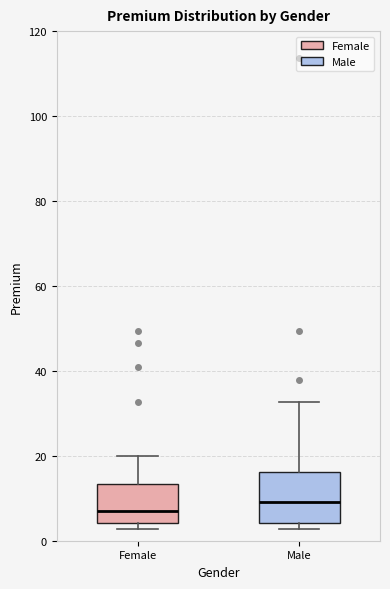

Reading left to right, read every box against the y-axis: the position of its median line, the range the box covers, and the ends of its whiskers. The values are not printed on the chart, so give them approximately, as read against the axis.

Female: median 8, box 4 to 14, whiskers 2 to 20
Male: median 10, box 4 to 16, whiskers 2 to 32